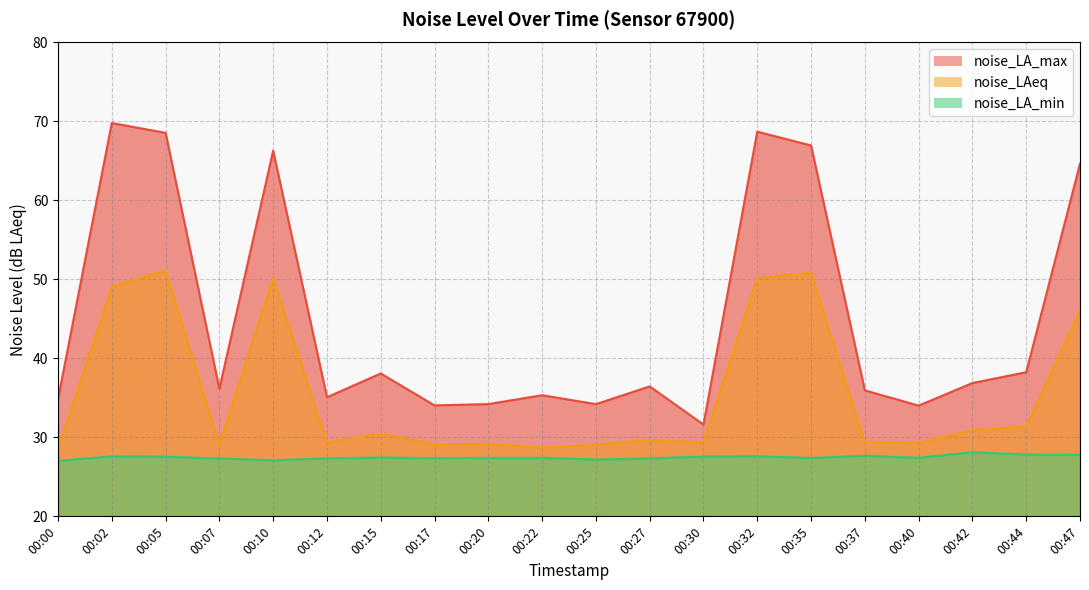

What is the sum of the noise_LAeq values at 00:20 and 00:05?

80.3